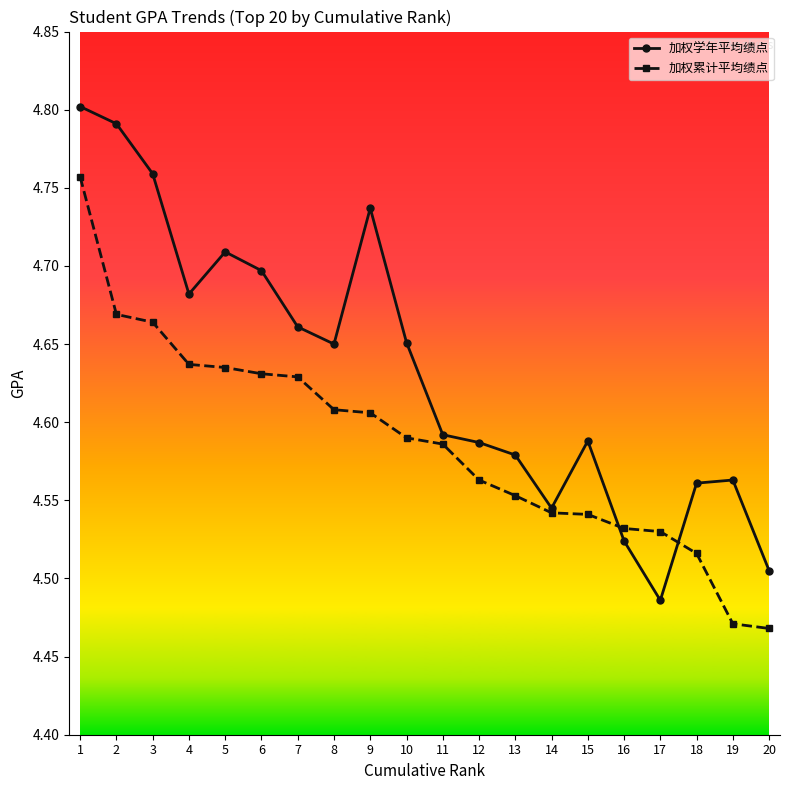

What are all the series names shown in the legend?

加权学年平均绩点, 加权累计平均绩点